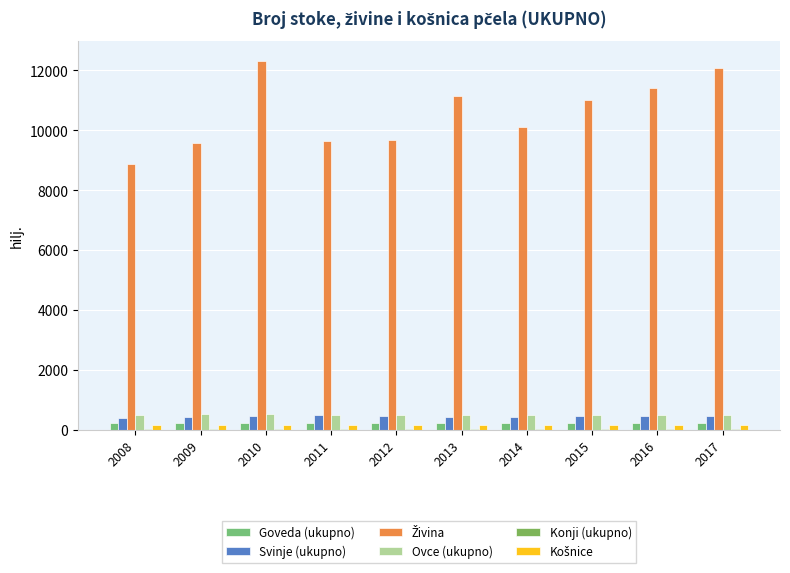

How many groups of bars are there?

10